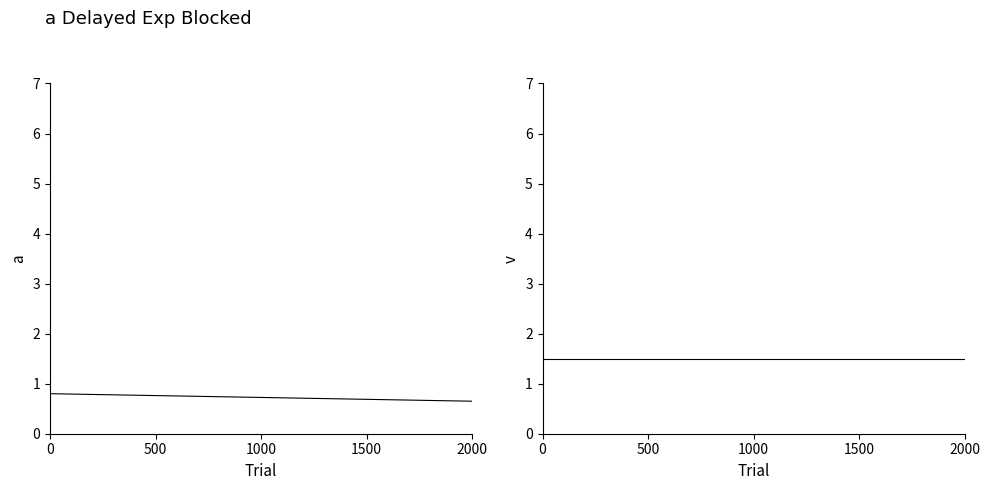

What are all the series names shown in the legend?

a, v